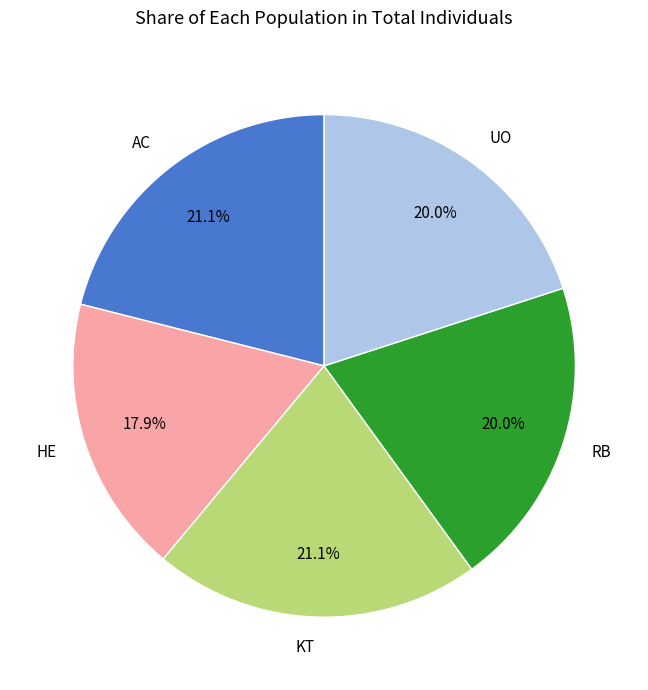

What is the smallest slice in the pie chart?

HE